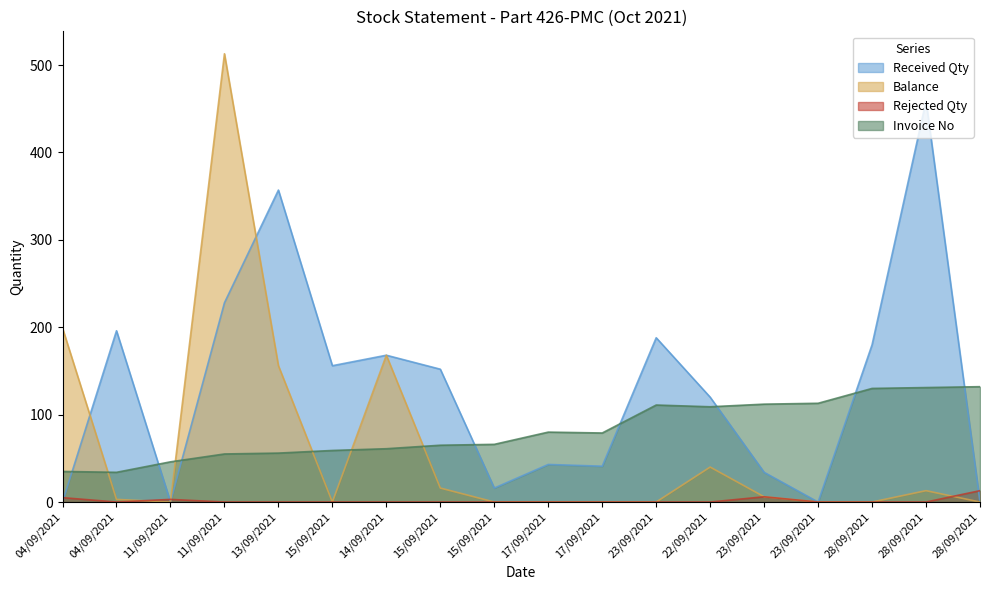

Reading left to right, extract all data points from this chart.

Received Qty: 0	196	0	228	357	156	168	152	16	43	41	188	120	34	0	180	459	0
Balance: 199	3	0	513	156	0	168	16	0	0	0	0	40	6	0	0	13	0
Rejected Qty: 5	0	3	0	0	0	0	0	0	0	0	0	0	6	0	0	0	13
Invoice No: 35	34	46	55	56	59	61	65	66	80	79	111	109	112	113	130	131	132